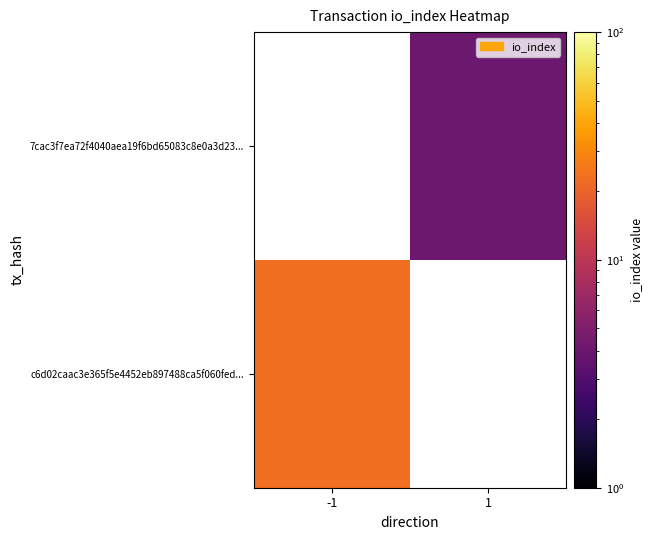

Is it true that c6d02caac3e365f5e4452eb897488ca5f060fed... equals 23 at -1?

True